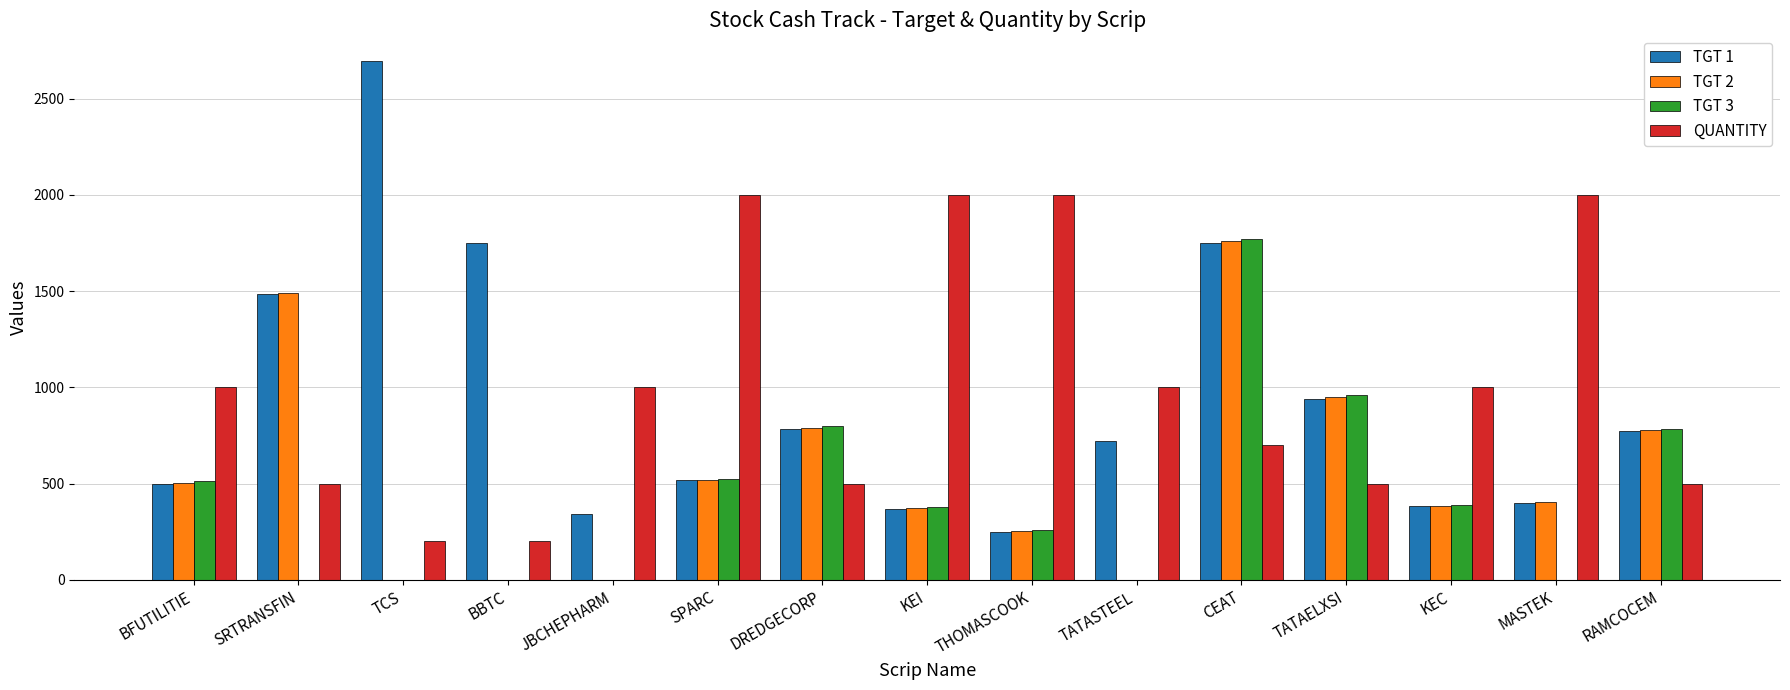

Are the bars horizontal?

No